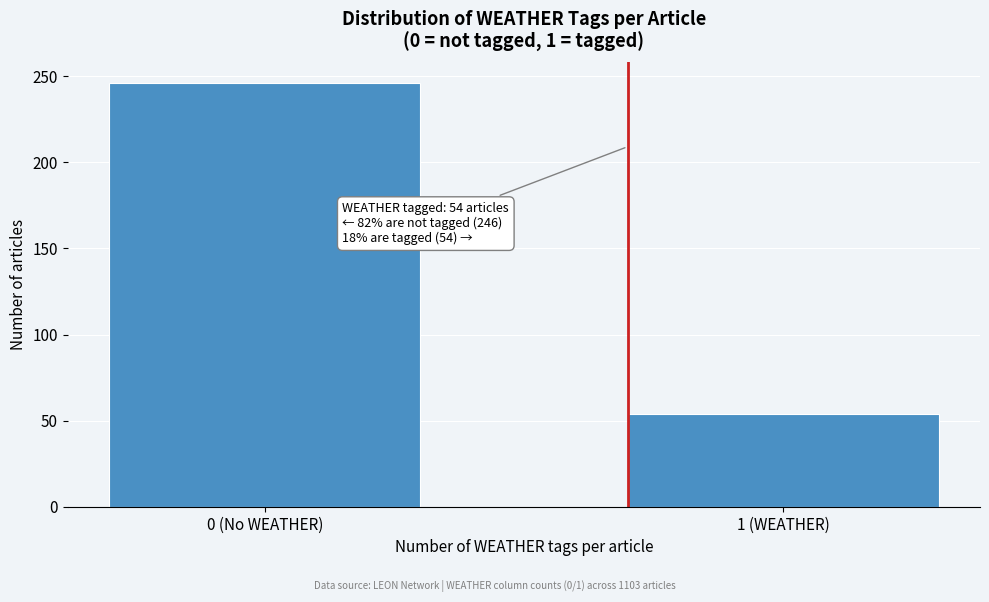

Reading left to right, extract all data points from this chart.

0 (No WEATHER)=246	1 (WEATHER)=54